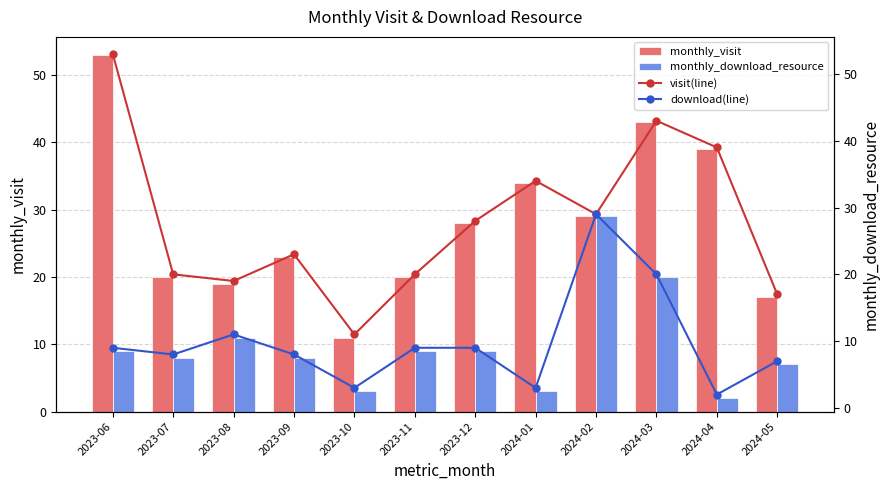

What position from the right is 2024-01?

5